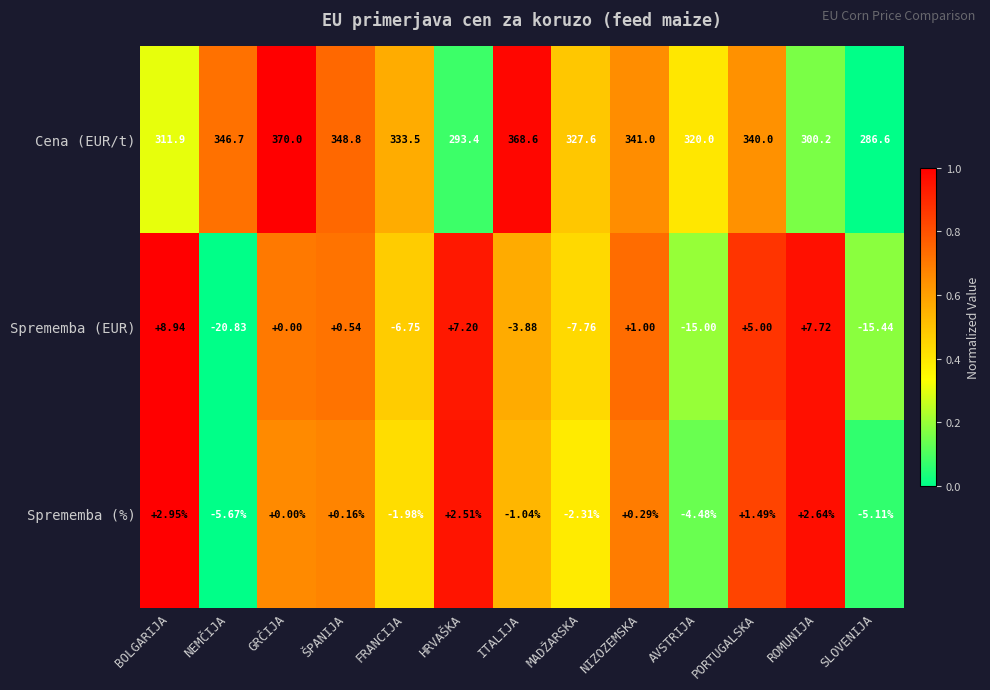

What is the difference between the highest and lowest values at HRVAŠKA?

290.9